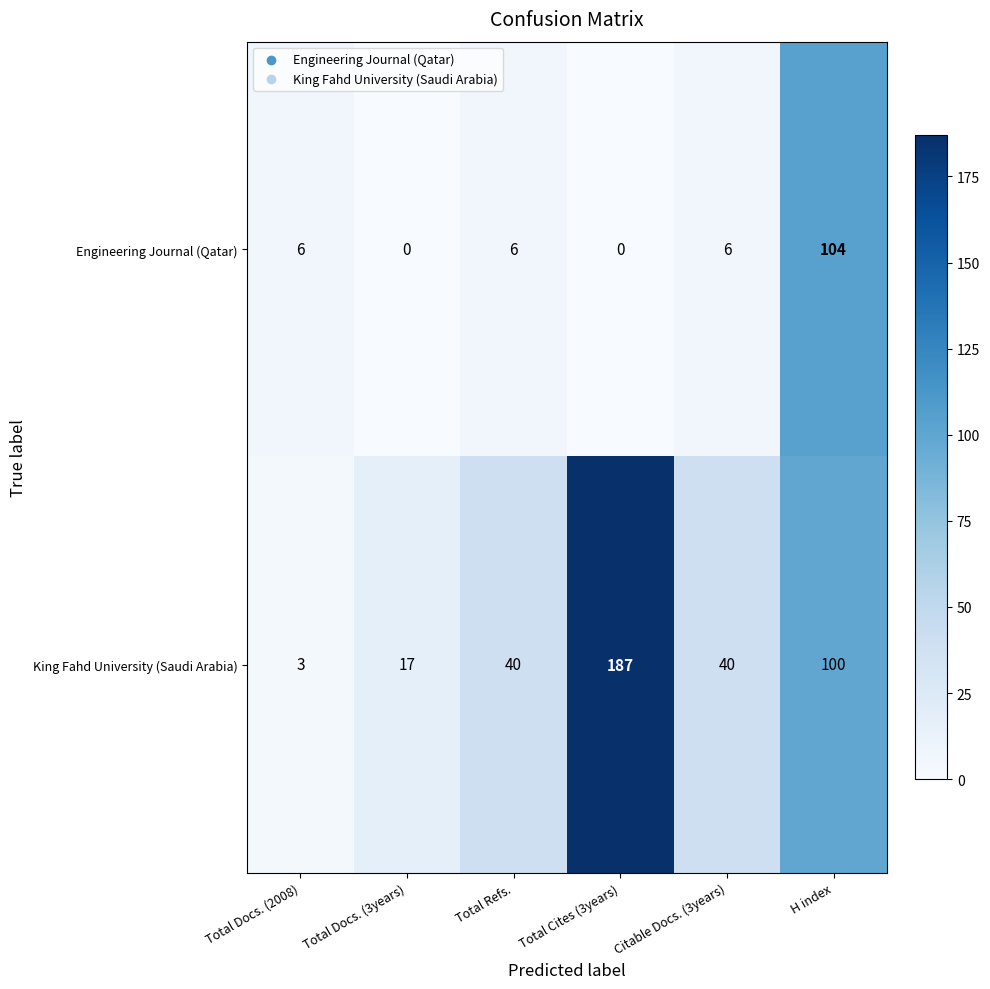

At H index, list the series in order from largest to smallest.

Engineering Journal (Qatar), King Fahd University (Saudi Arabia)